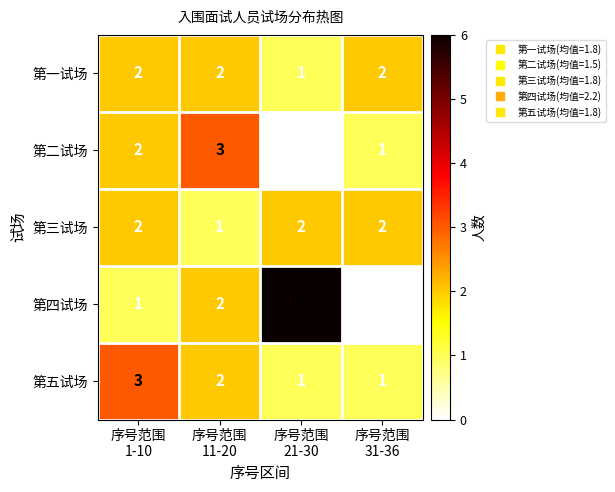

Reading left to right, what are all the values shown in this chart?

第一试场: 2	2	1	2
第二试场: 2	3	0	1
第三试场: 2	1	2	2
第四试场: 1	2	6	0
第五试场: 3	2	1	1